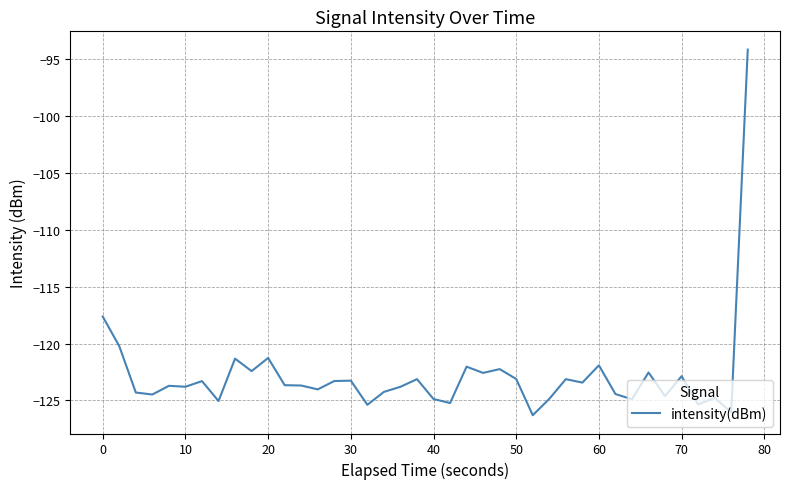

What is the minimum value shown in the chart?

-126.3